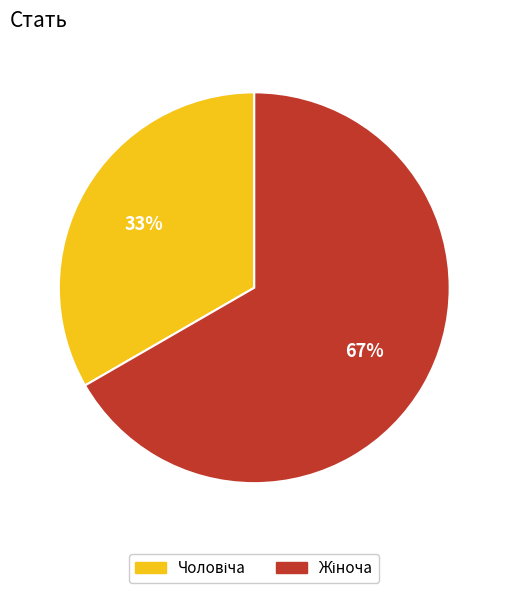

To the nearest percent, what is the average slice percentage?

50%